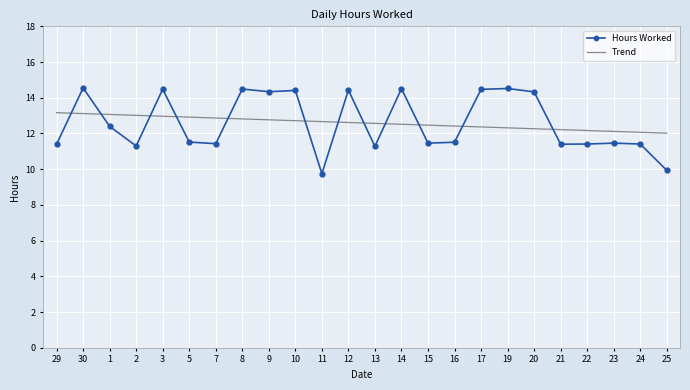

At how many categories does at least one series exceed 11?

24